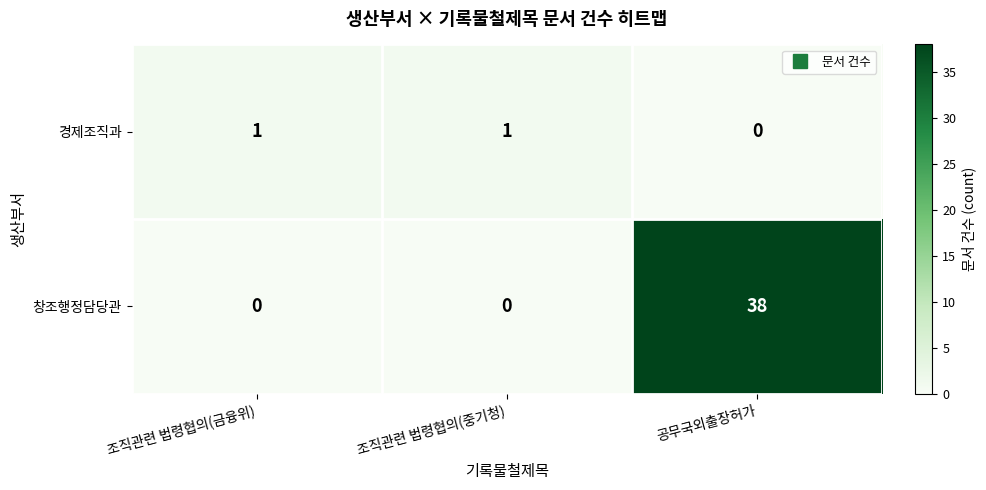

Which series has the largest range (max minus min)?

창조행정담당관